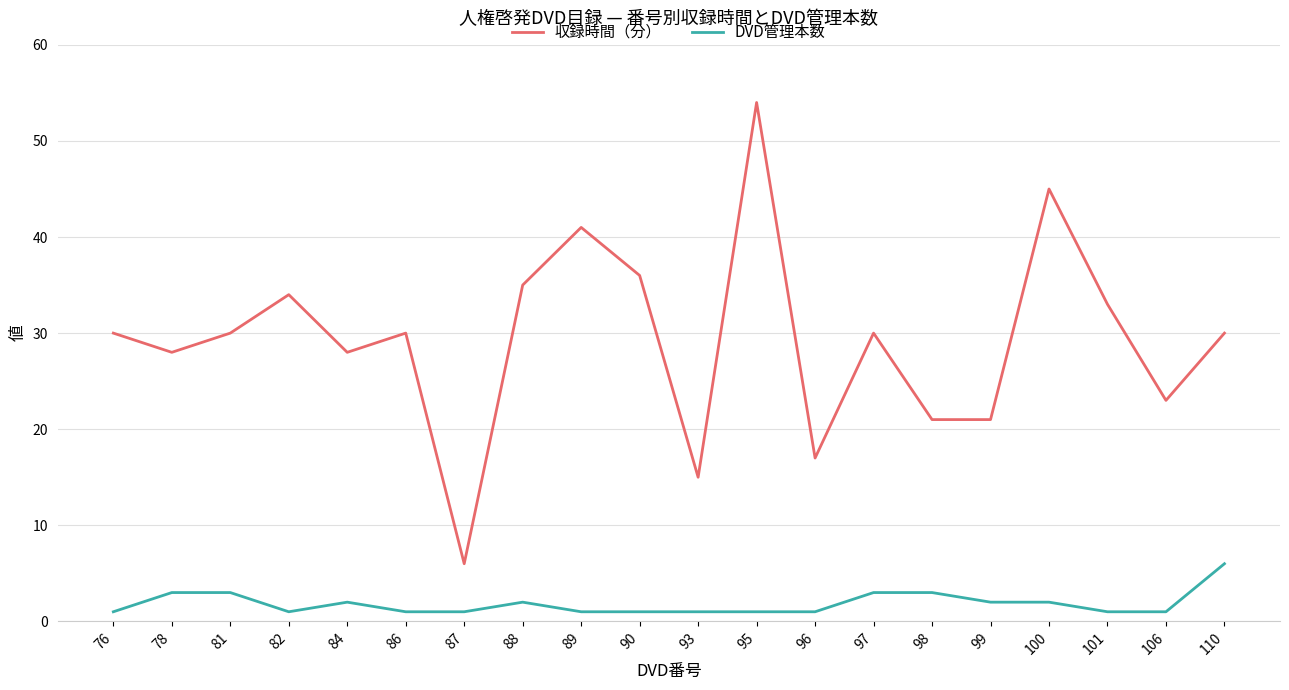

What is the maximum value for DVD管理本数?

6